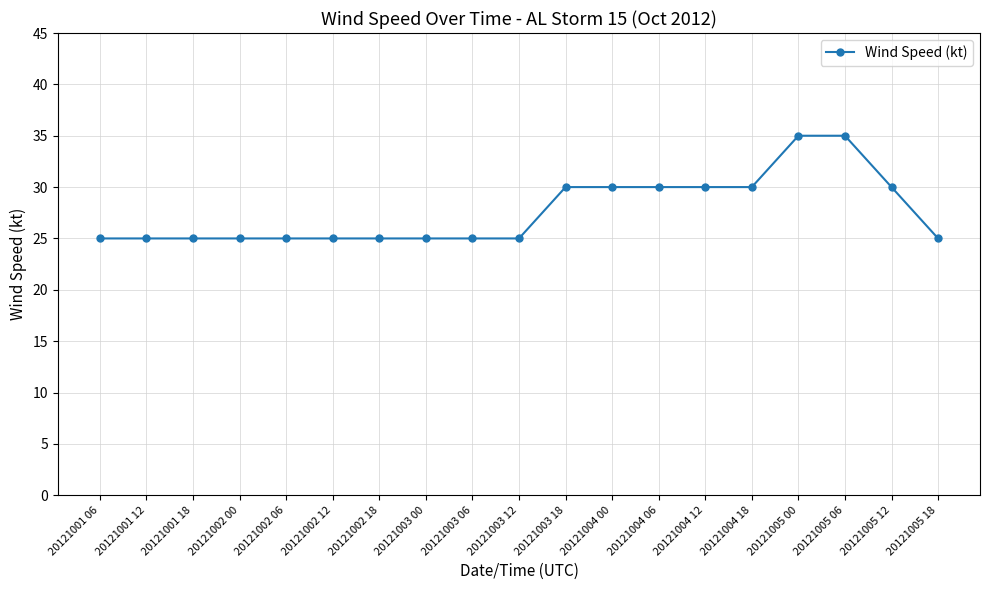

What is the label of the 12th point from the right?

20121003 00